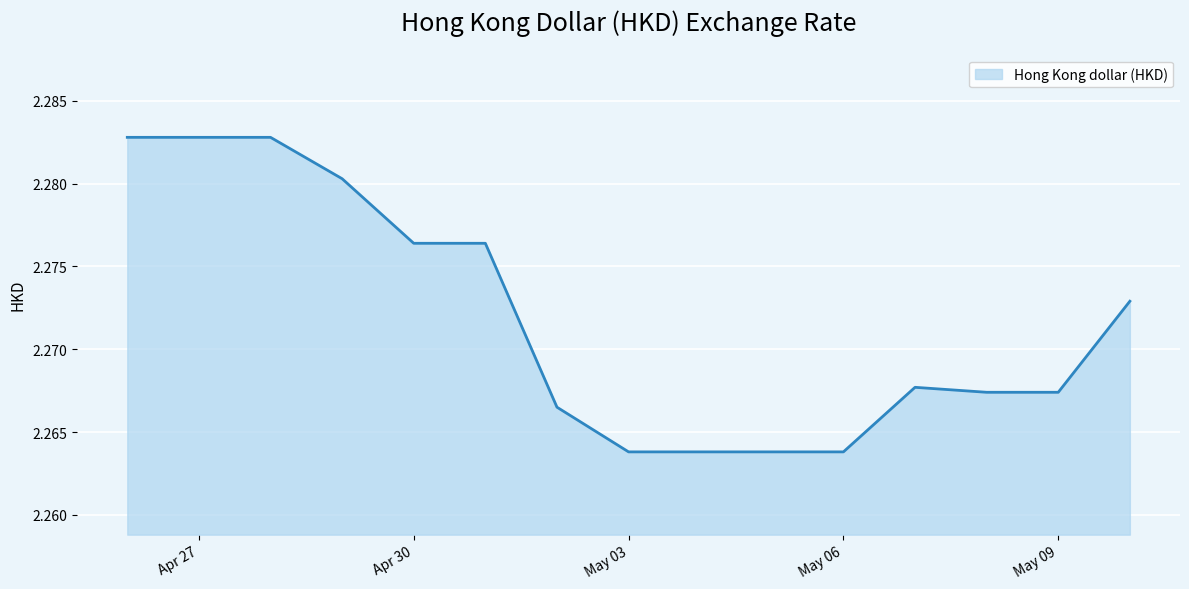

At which label is the value closest to 2?

May 03